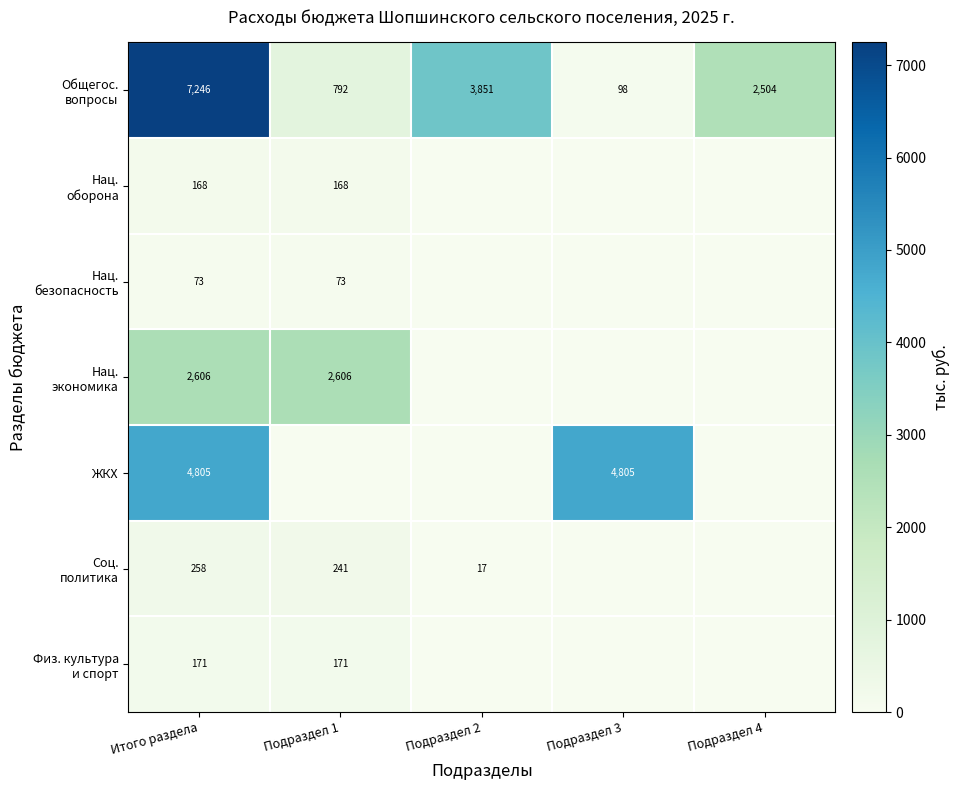

Which series has the largest total across all categories?

Общегос. вопросы